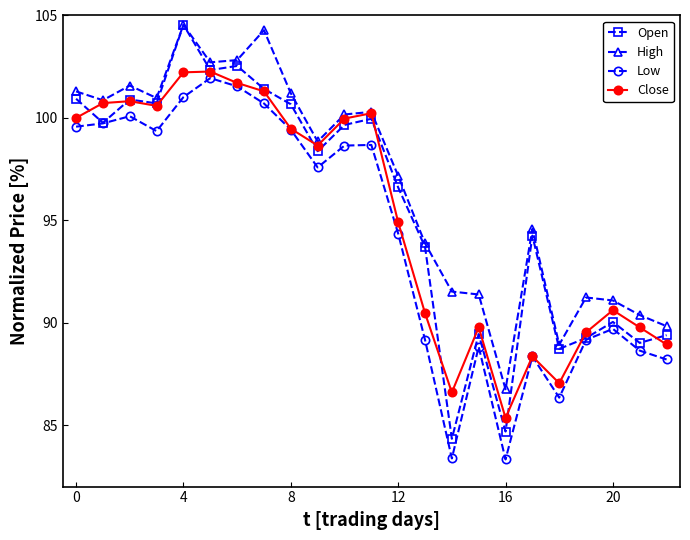

What is the maximum value shown in the chart?

104.5